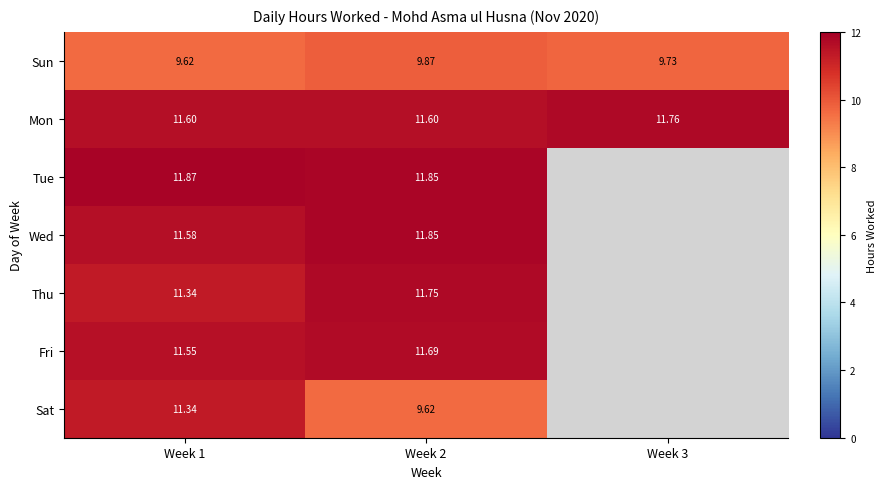

Which series changed the most between Week 1 and Week 2?

Sat